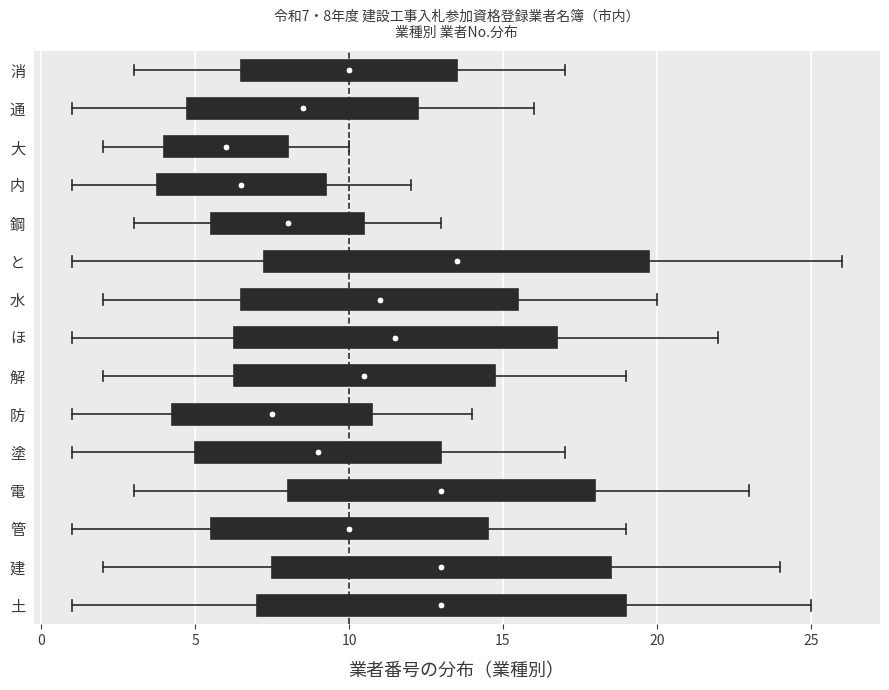

Which box has the furthest to the left median line?

大